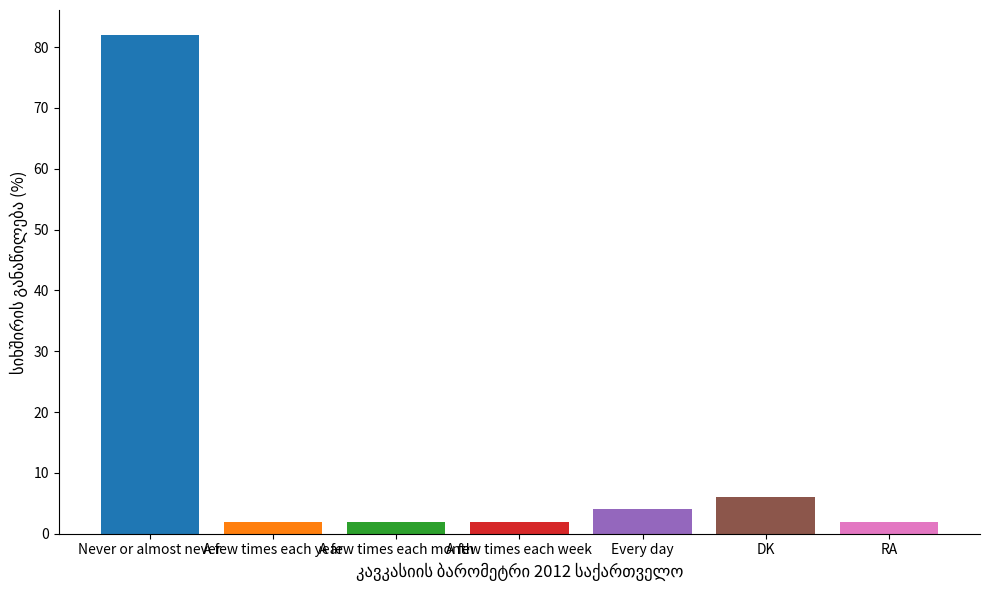

What is the greatest value displayed?

82